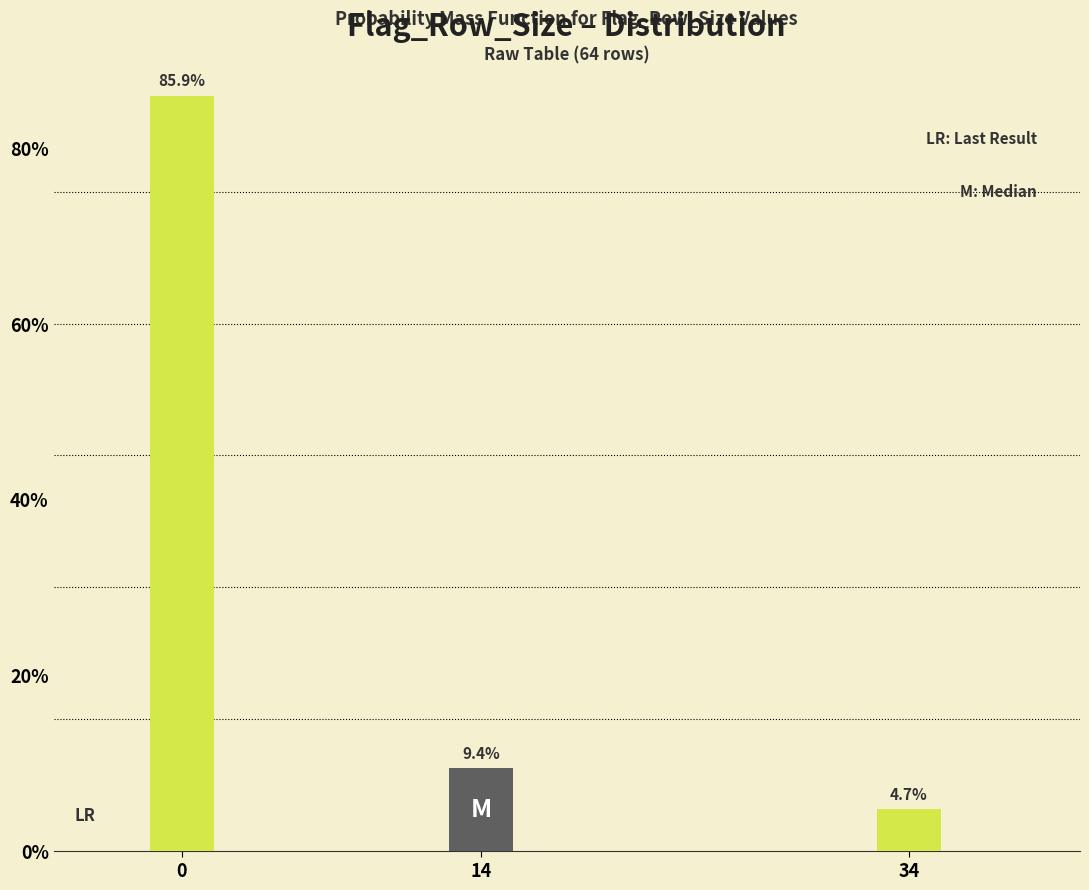

Reading left to right, transcribe all the data shown in this chart.

0=85.9	14=9.4	34=4.7